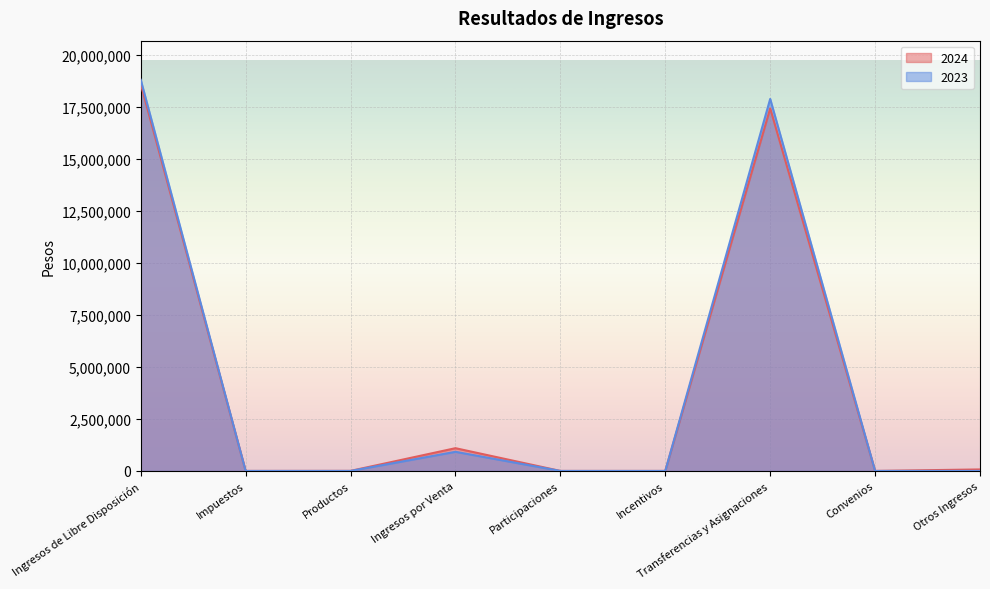

True or false: 2023 and 2024 intersect in this chart.

False